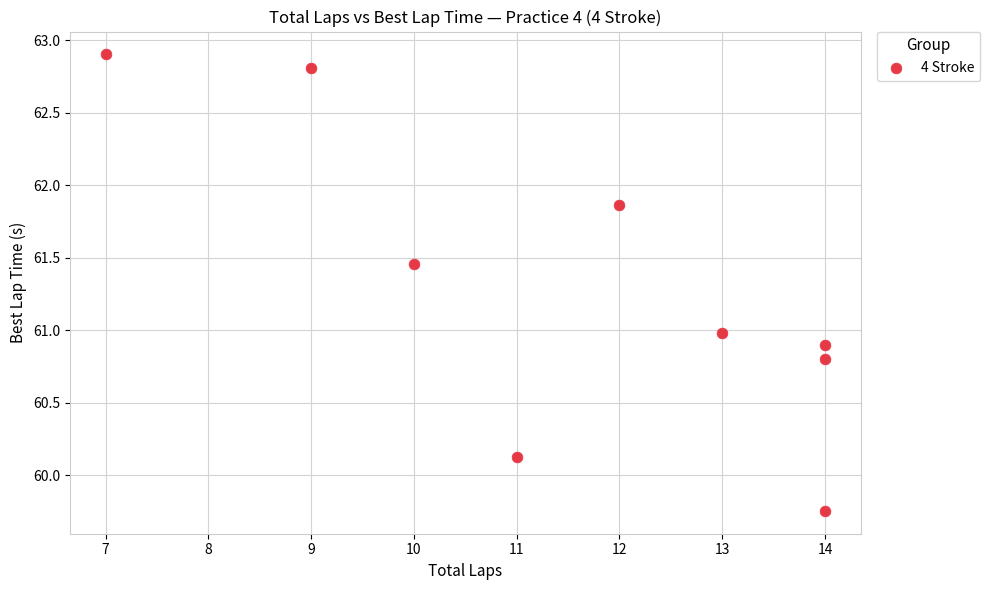

What is the range of X values (max minus min)?

7.0